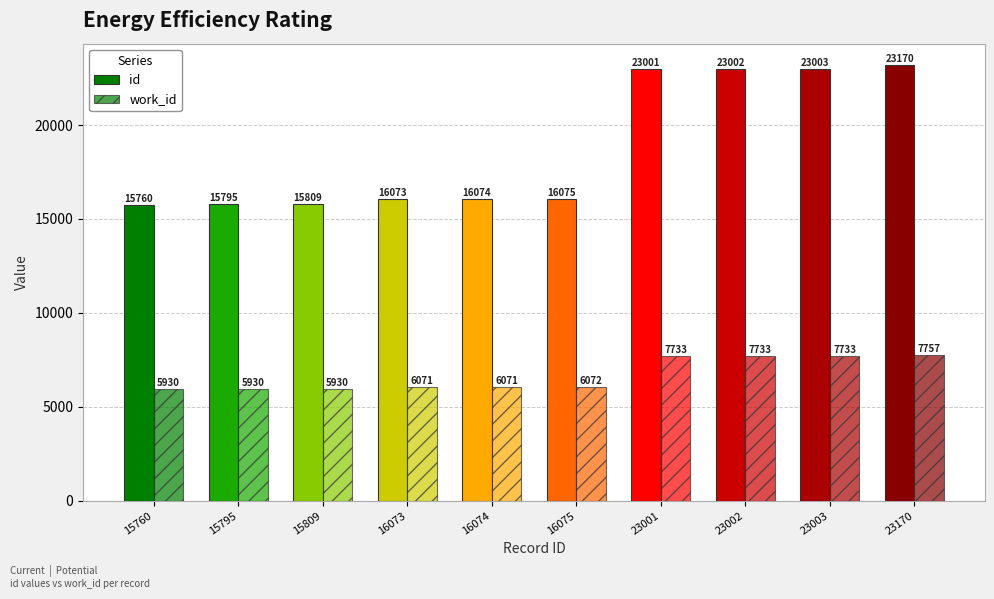

What is the value of the work_id bar at the 5th from the left?

6071